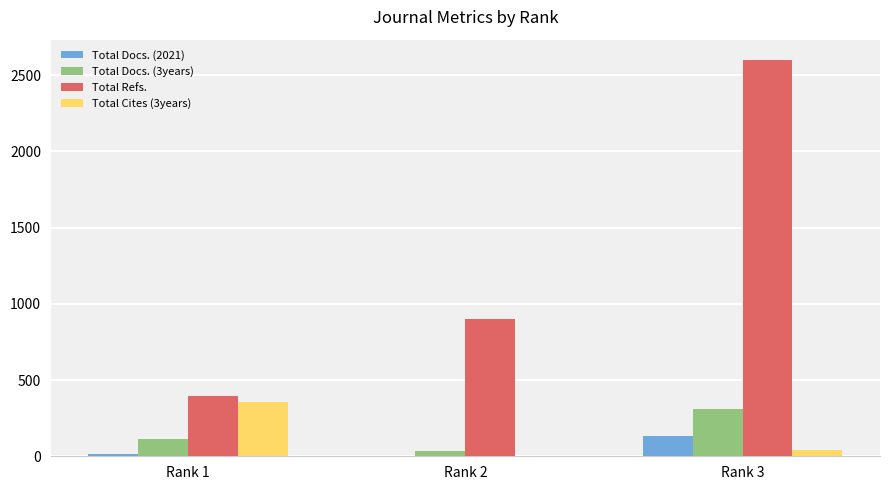

What is the sum of all Total Refs. values?

3903